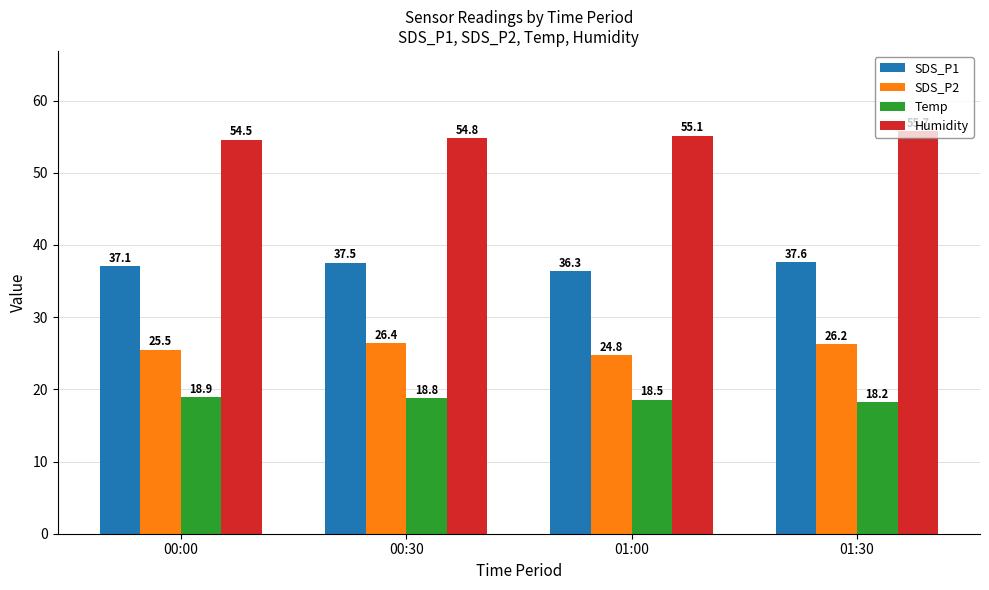

How many bars are there in total?

16